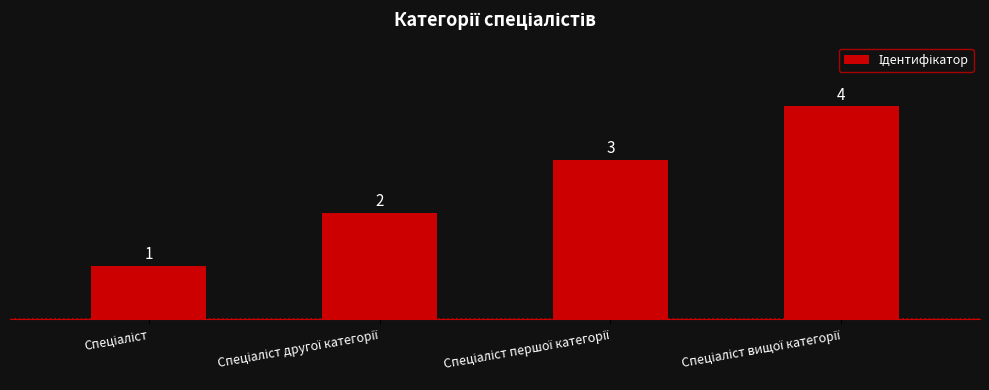

What is the value of the 1st bar from the left?

1